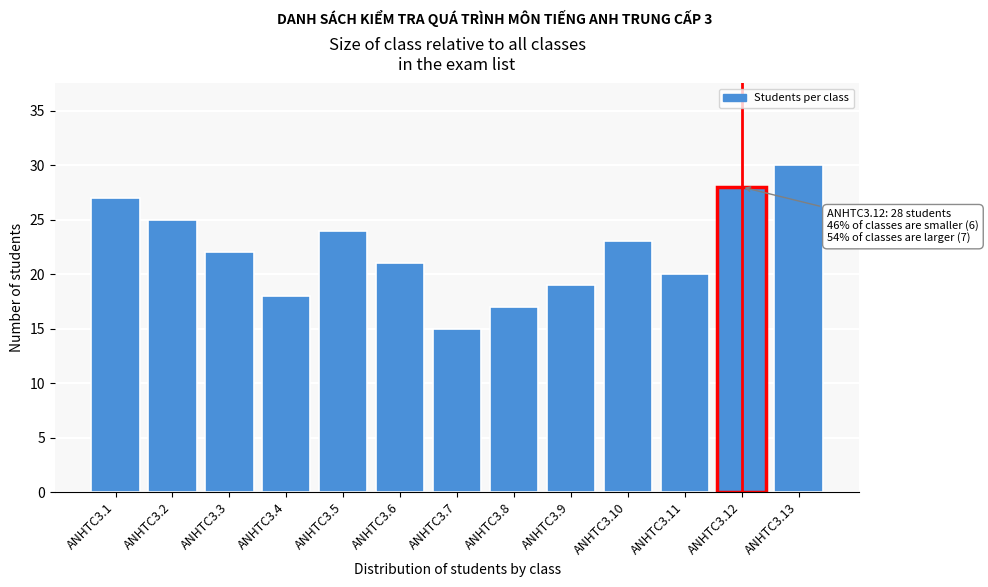

Reading left to right, what are all the values shown in this chart?

27	25	22	18	24	21	15	17	19	23	20	28	30